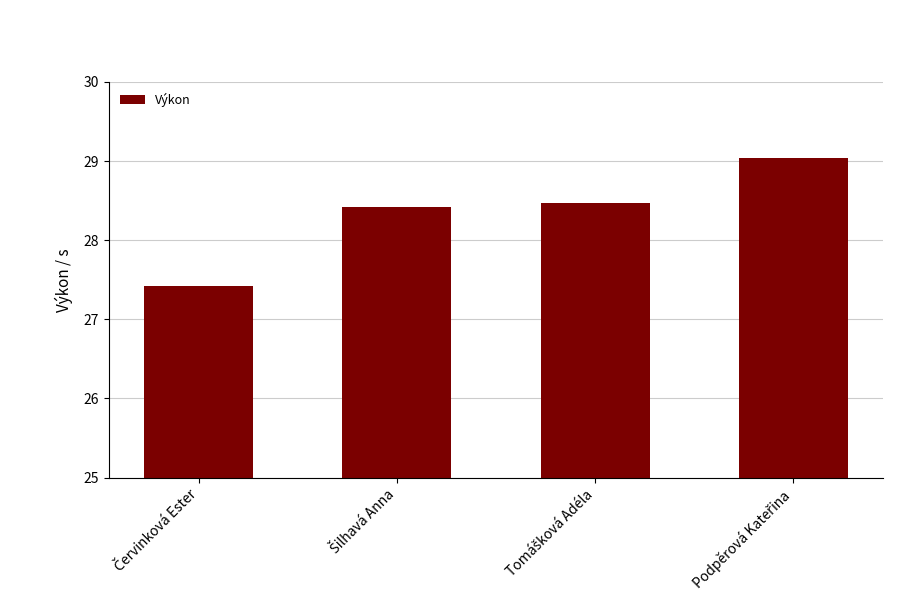

What is the average value?

28.3